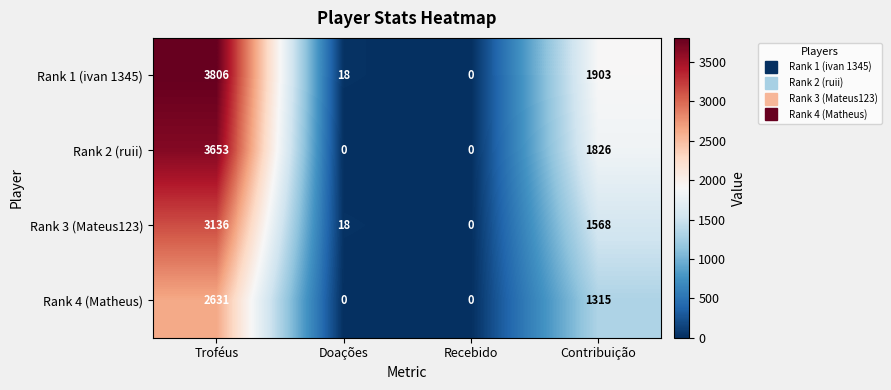

Which label corresponds to the largest value in the chart?

Troféus